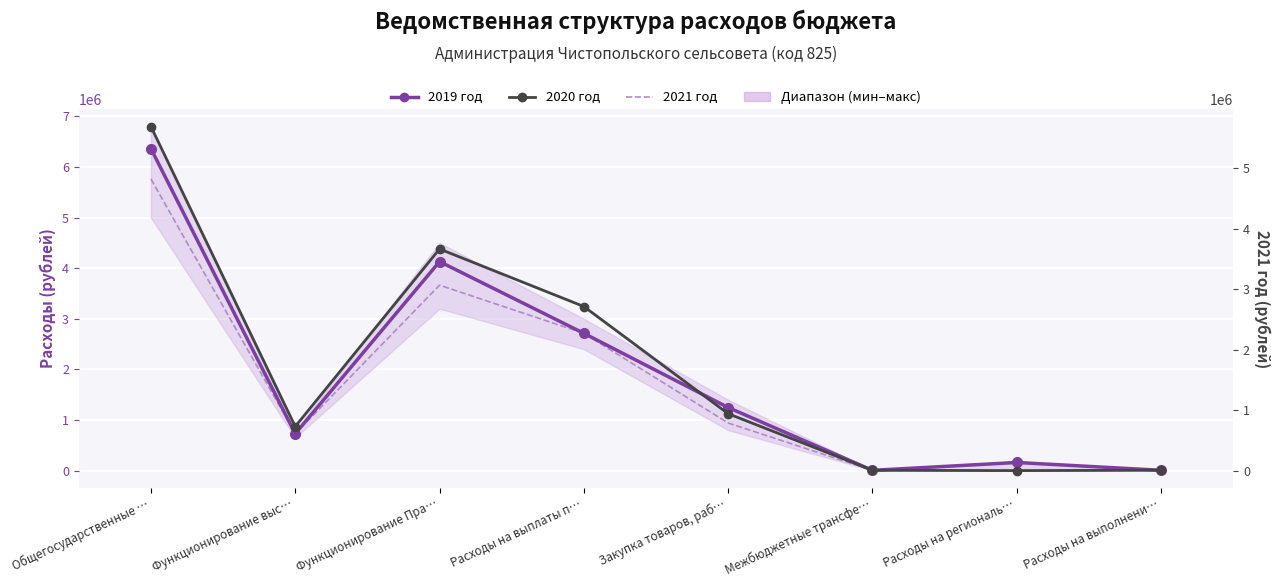

What is the label of the 1st point from the left?

Общегосударственные …